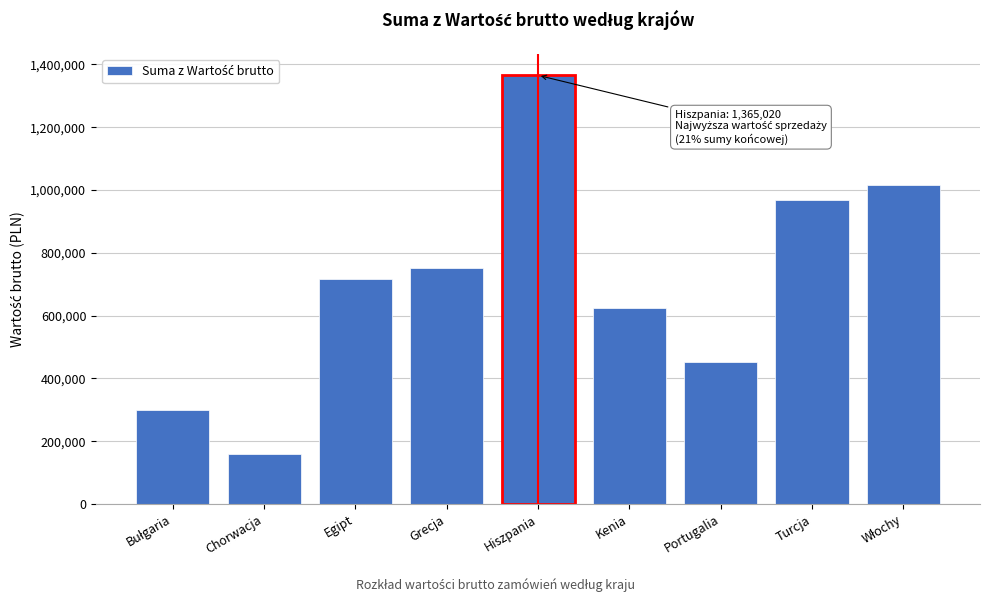

Reading left to right, transcribe all the data shown in this chart.

300950	161060	715280	750270	1365020	624430	453130	968690	1014820